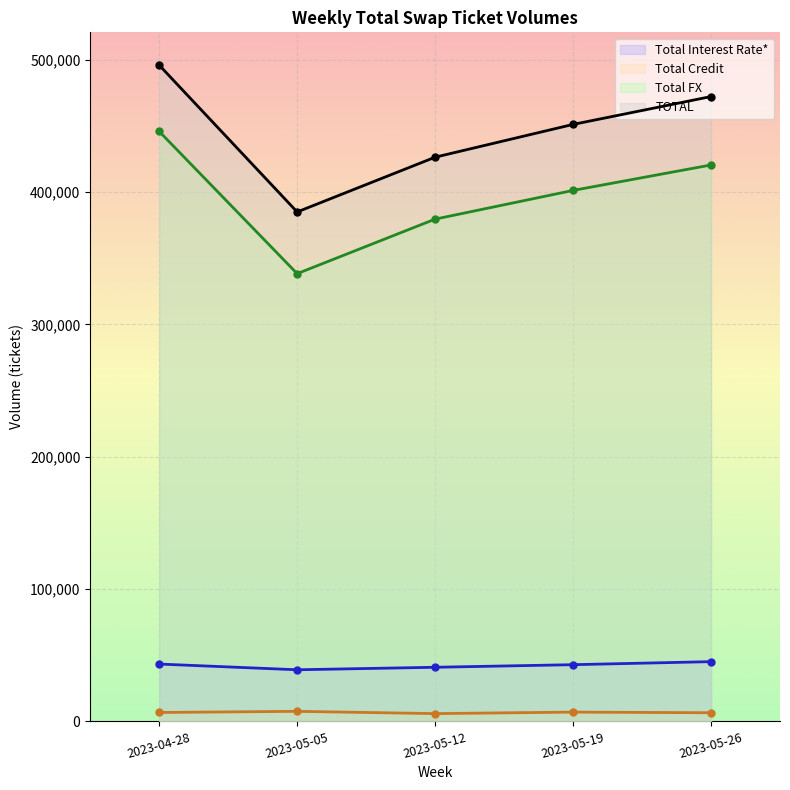

What is the sum of all Total Credit values?

33800